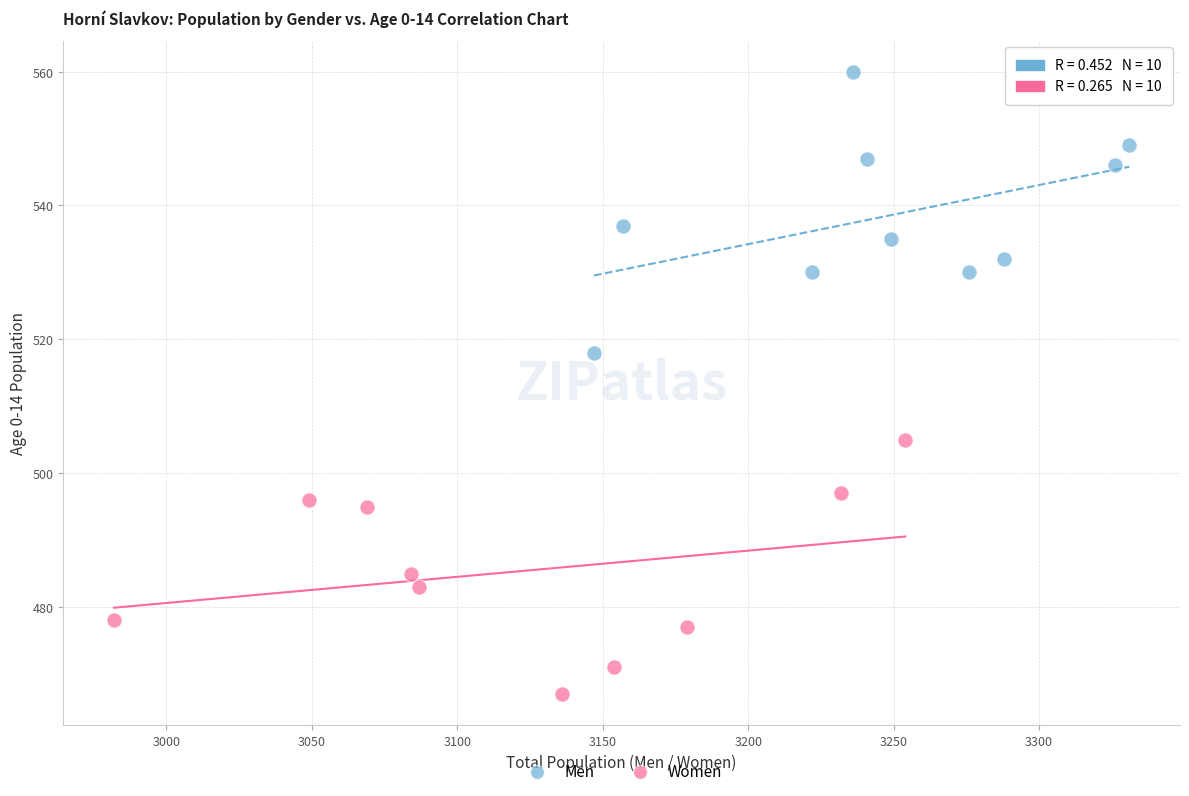

Which series reaches the minimum Y coordinate?

Women